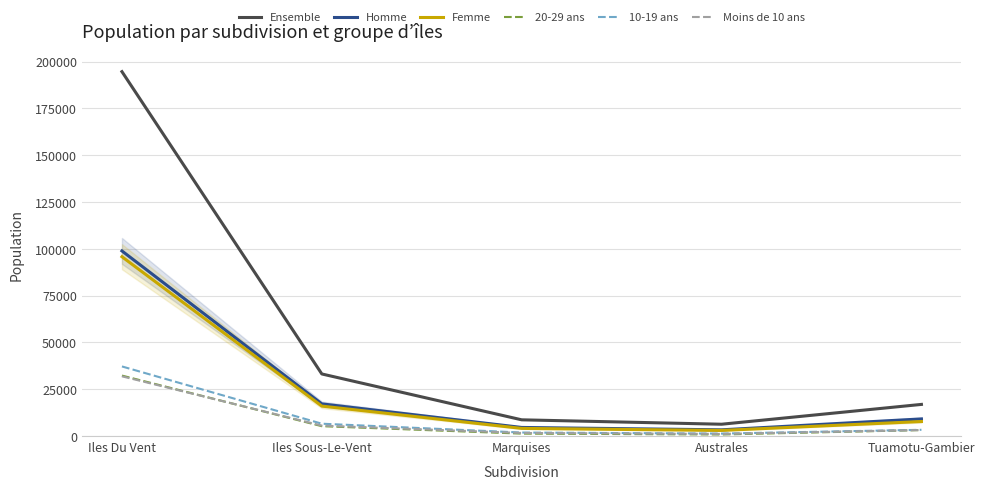

Which series has the largest total across all categories?

Ensemble